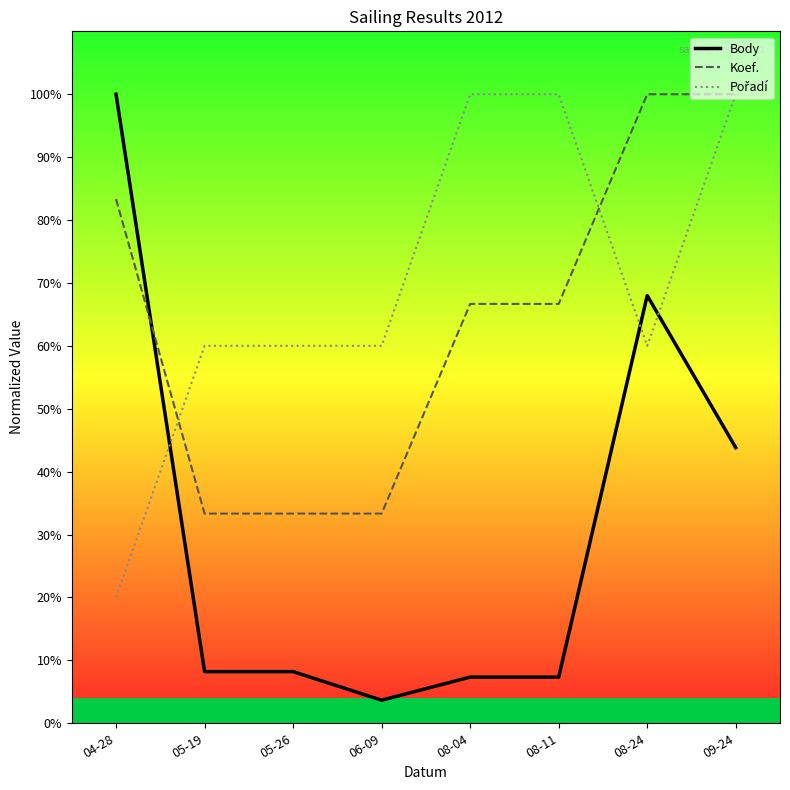

Which series has the largest range (max minus min)?

Body